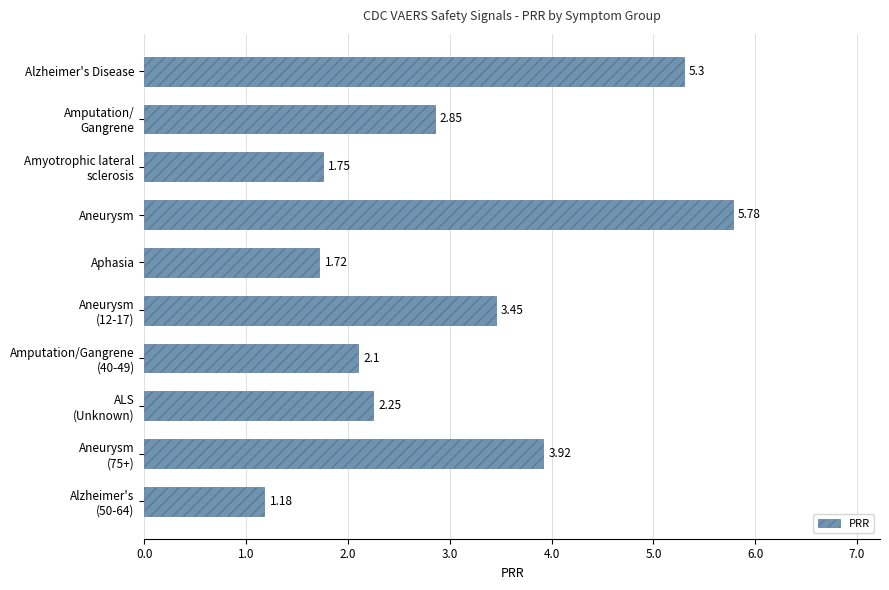

How many categories are shown in the chart?

10